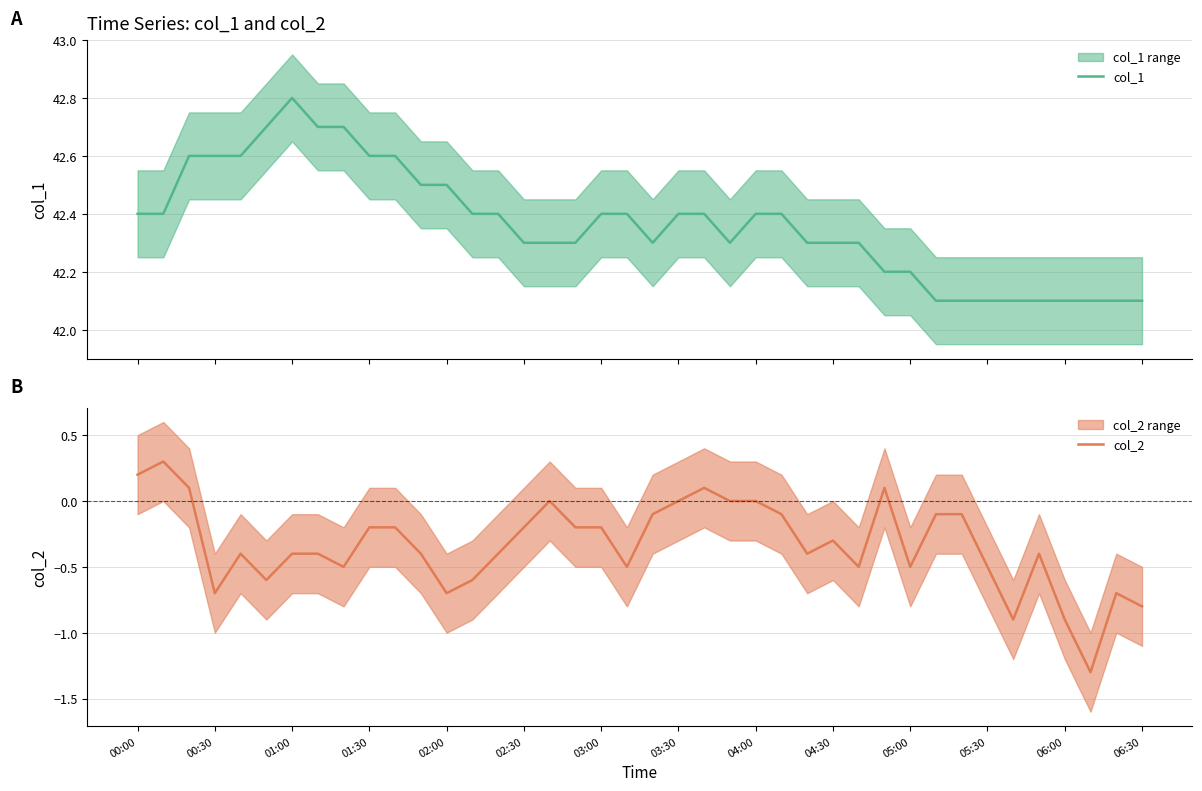

What is the lowest value of the col_1 series?

42.1